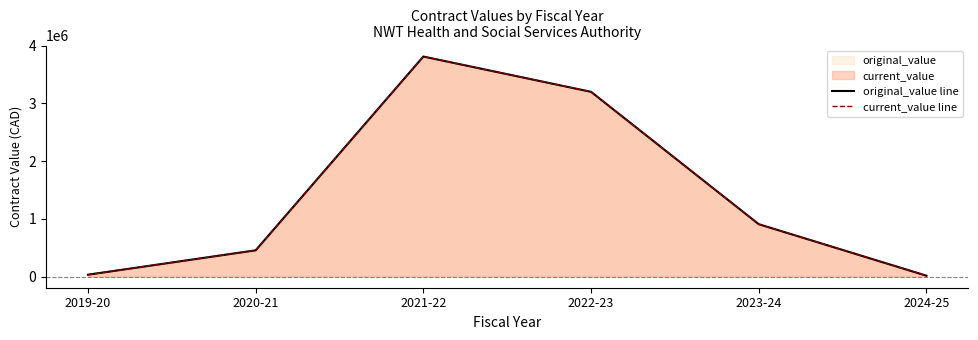

True or false: current_value line has a value of 311985.9 at 2020-21.

False